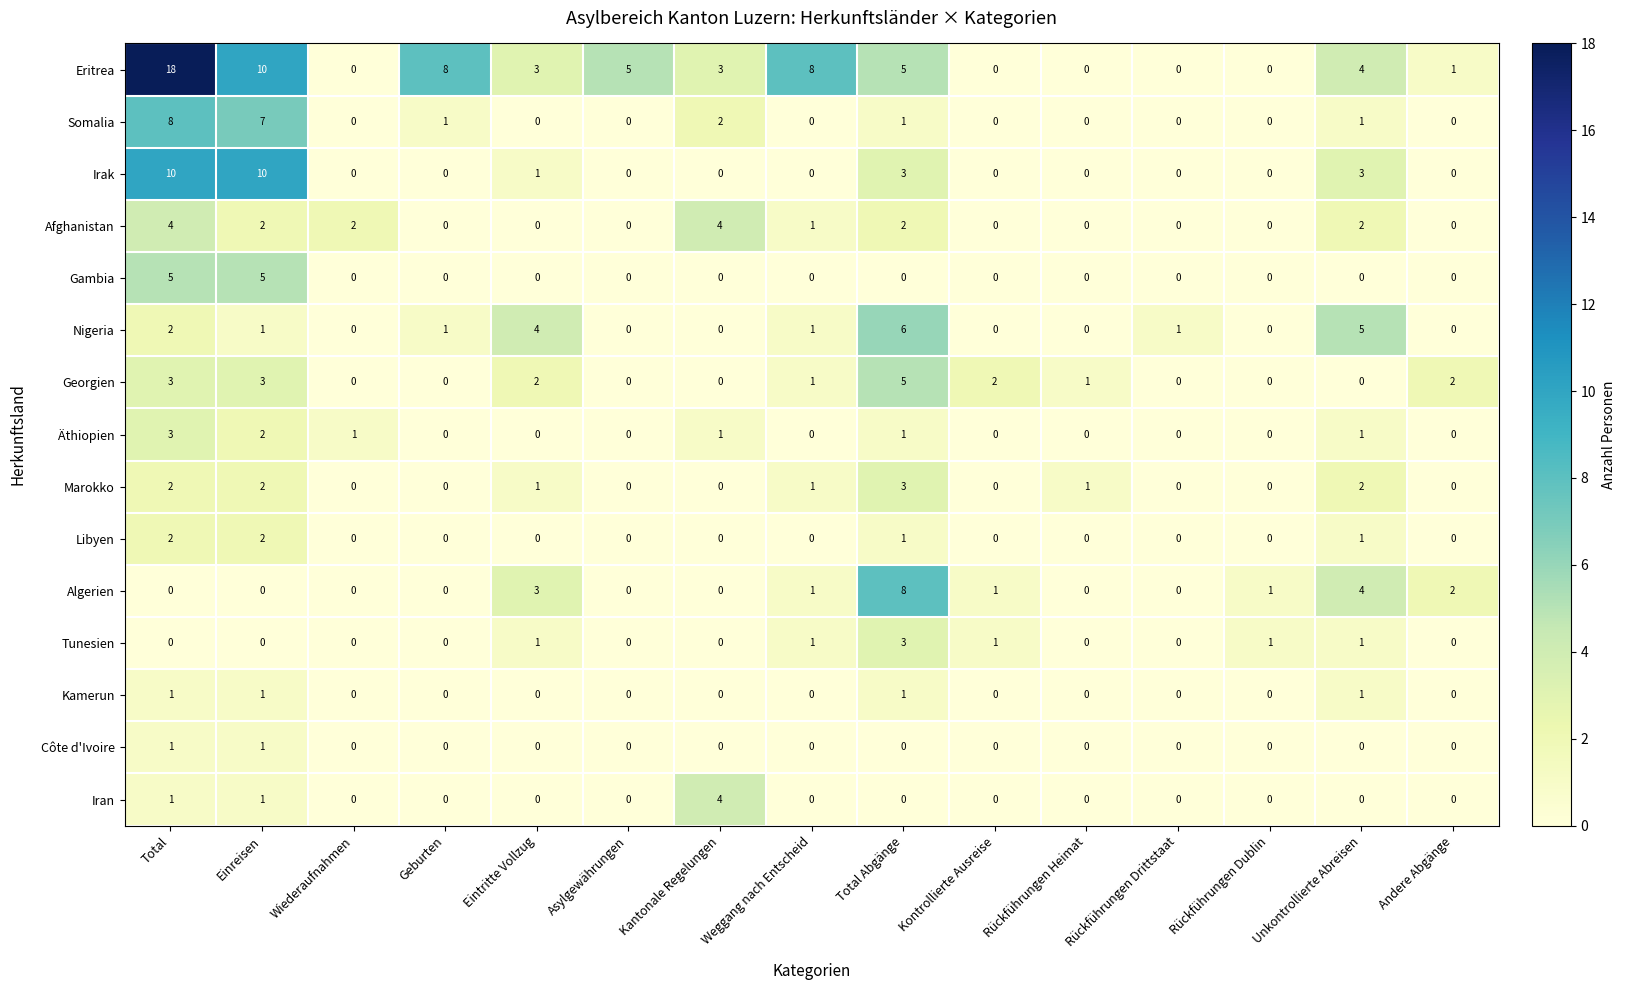

Between Geburten and Kantonale Regelungen, which series saw the biggest shift?

Eritrea